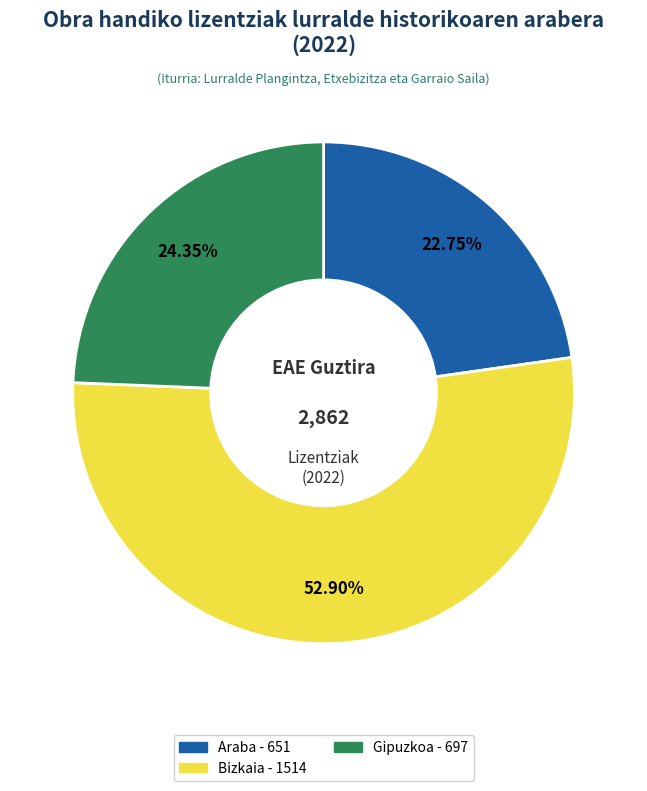

What is the ratio of the value at Araba to the value at Bizkaia?

0.4